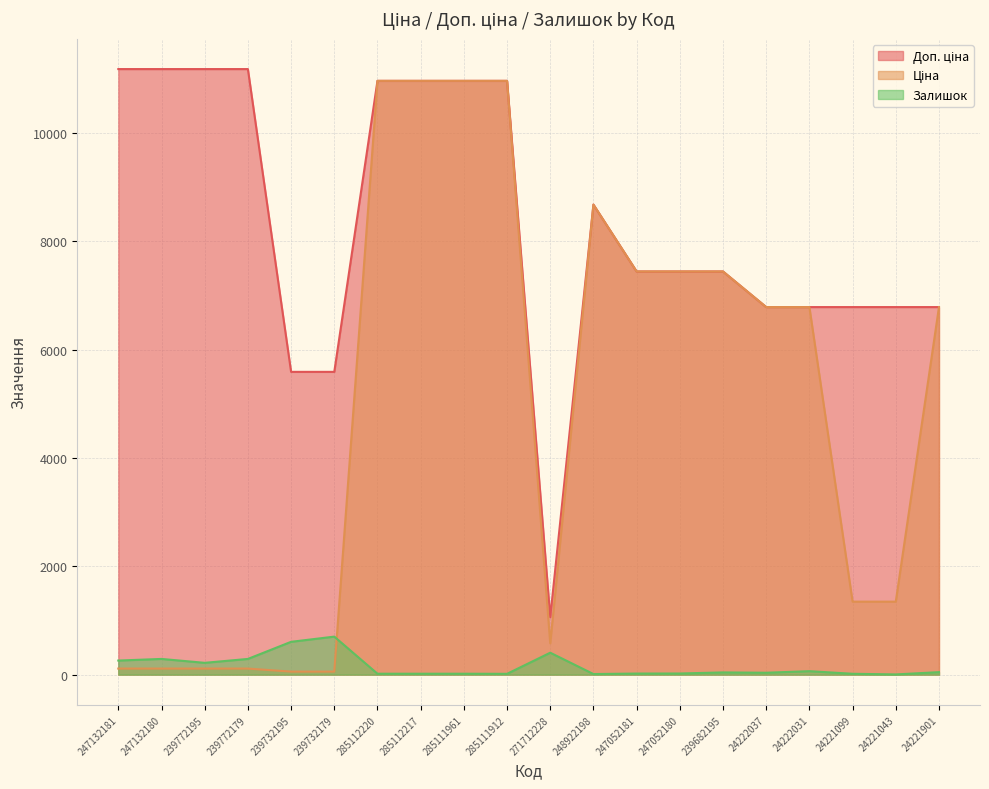

True or false: Залишок has a value of 20.0 at 247052181.

True